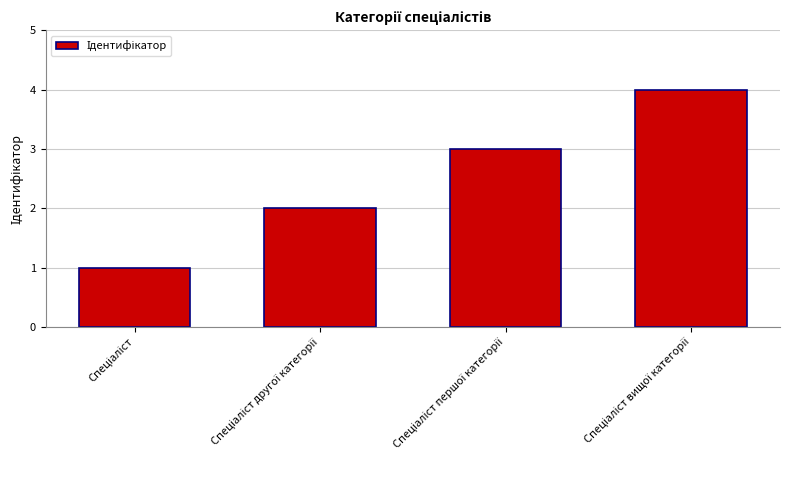

What is the sum of all values?

10